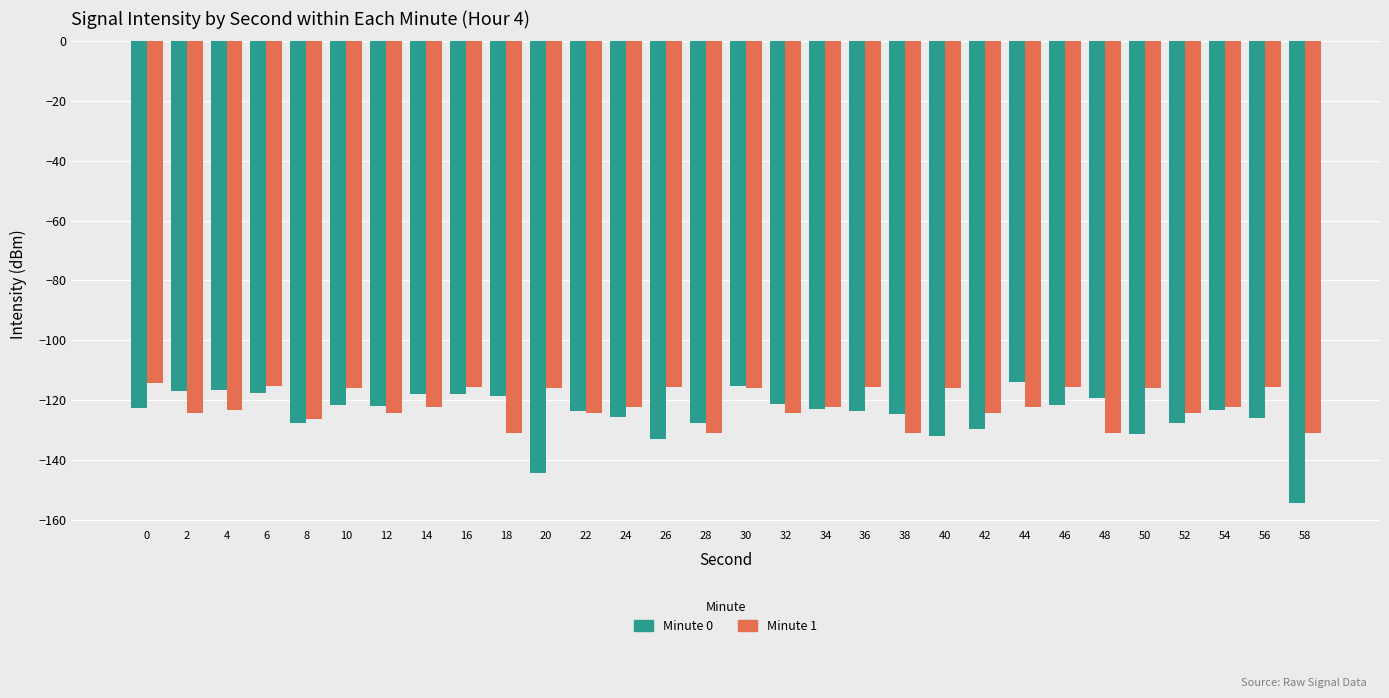

Count the number of categories in the chart.

30